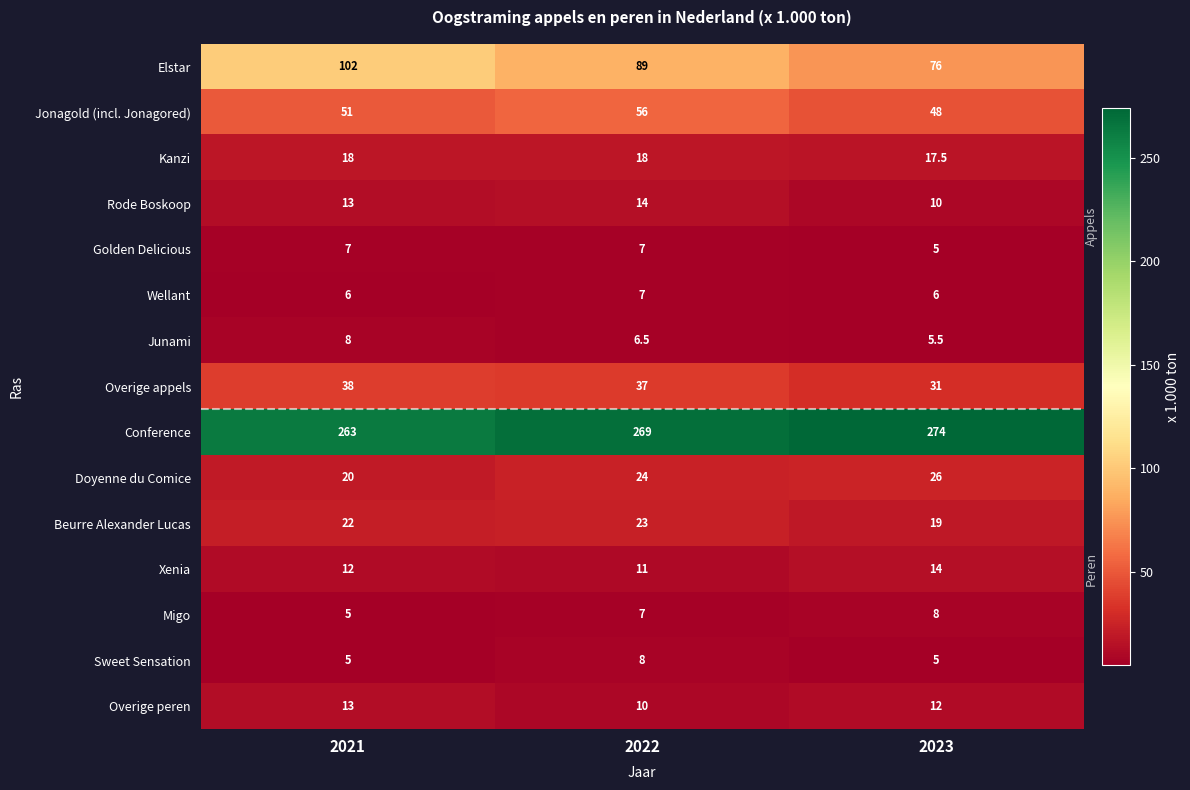

At which category is the sum across all series the highest?

2022